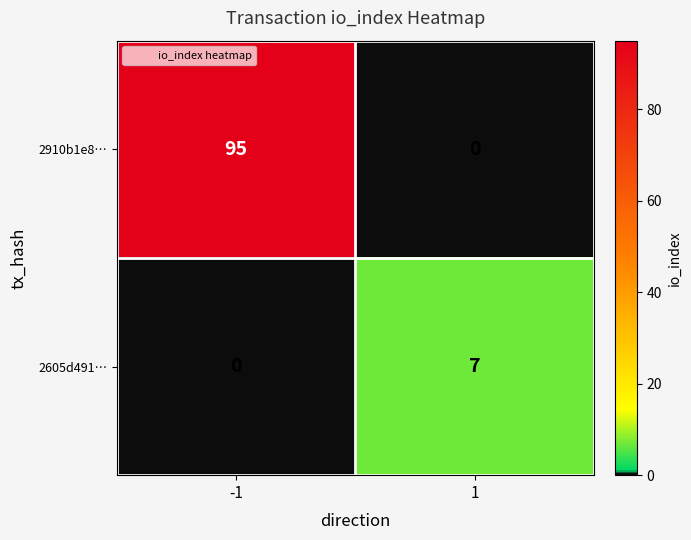

At which category is the sum across all series the highest?

-1